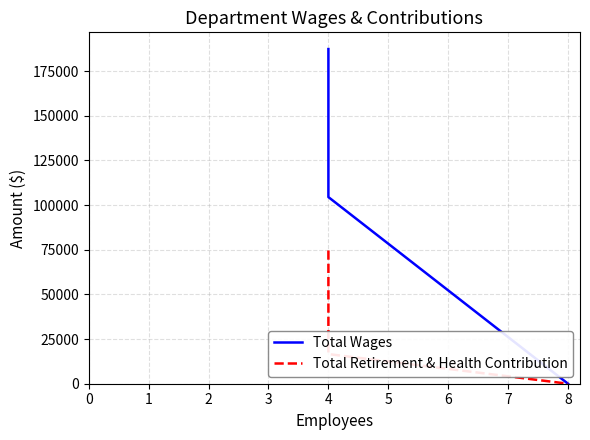

At how many categories does at least one series exceed 100654?

2